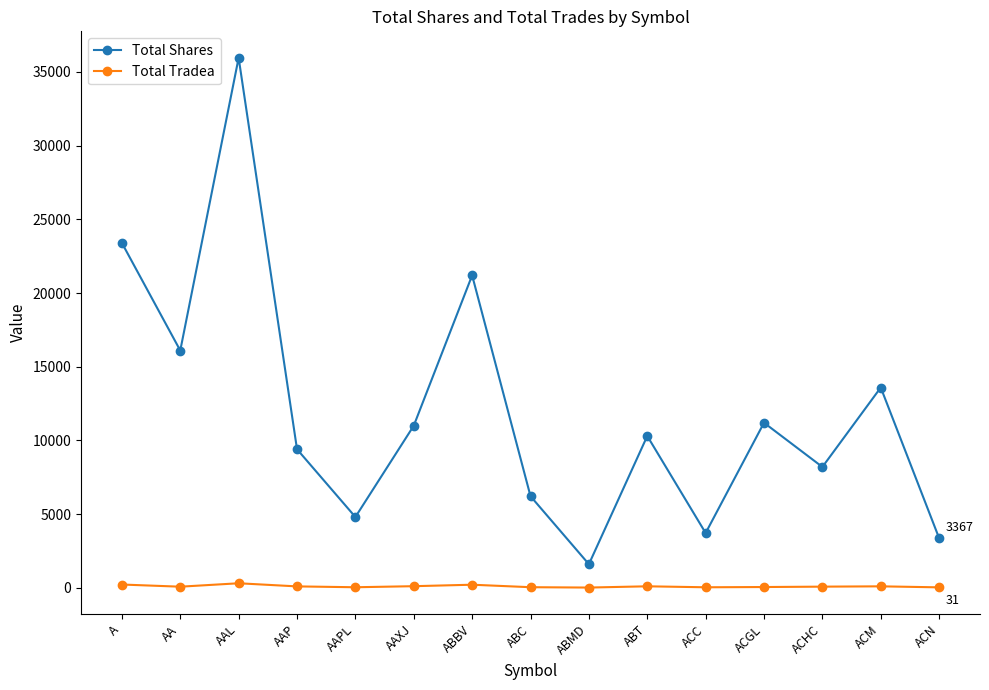

True or false: Total Shares has a value of 1602 at ABMD.

True